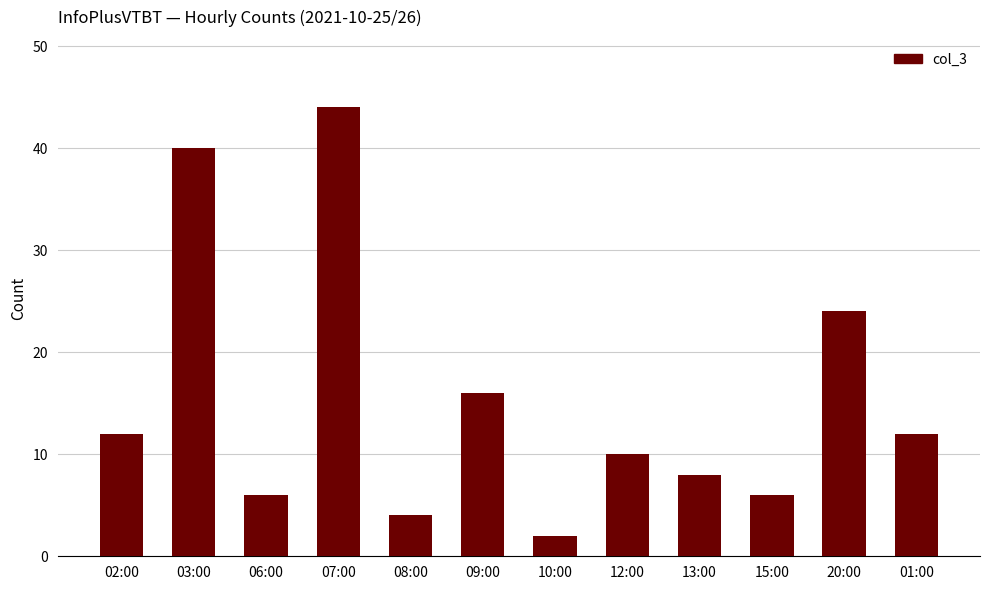

What is the value of the 10th bar from the left?

6